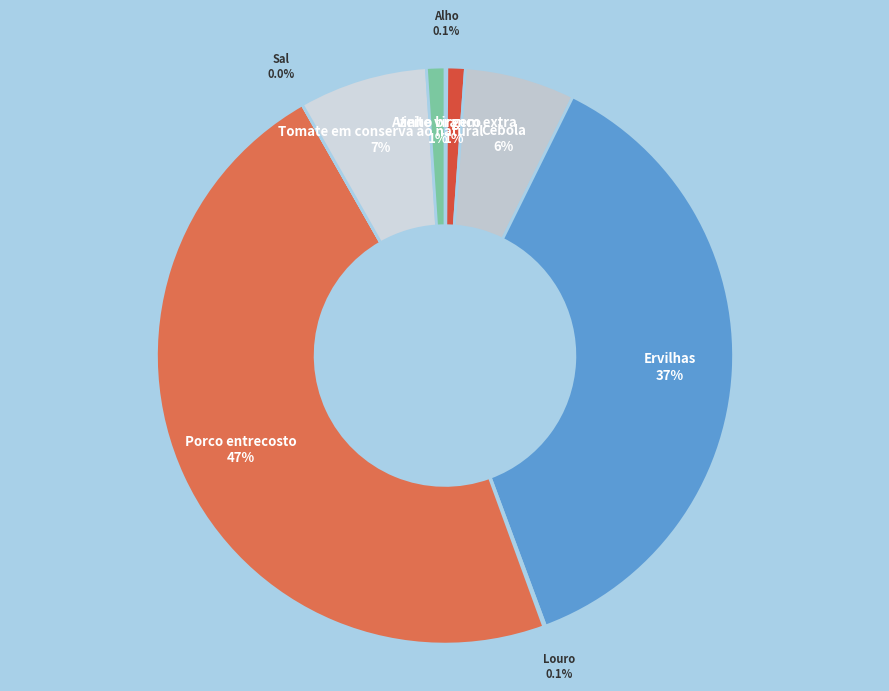

What is the largest slice in the pie chart?

Porco entrecosto